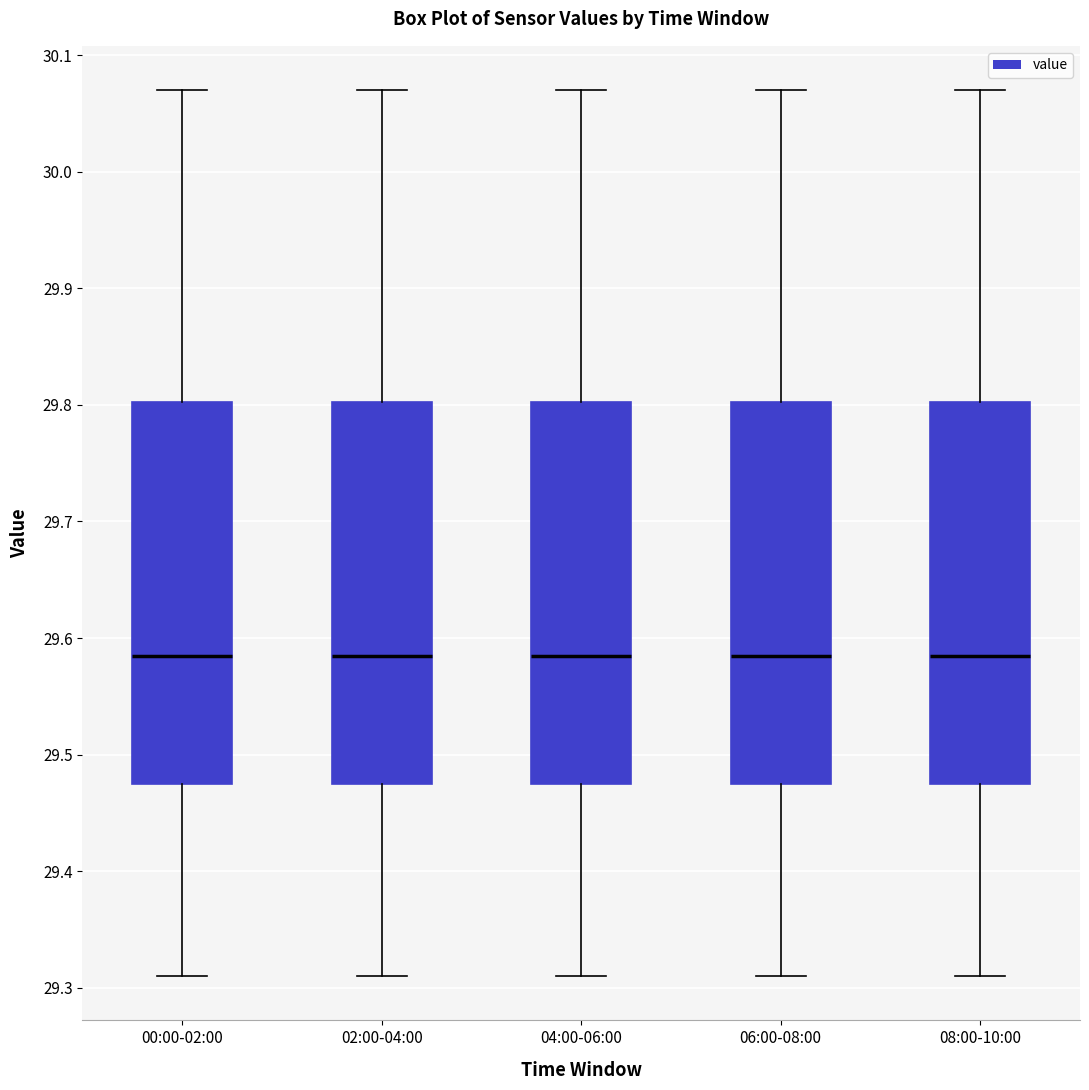

Where is the lower edge of the box for 00:00-02:00 on the y-axis? The values are not printed on the chart, so give them approximately, as read against the axis.

29.48